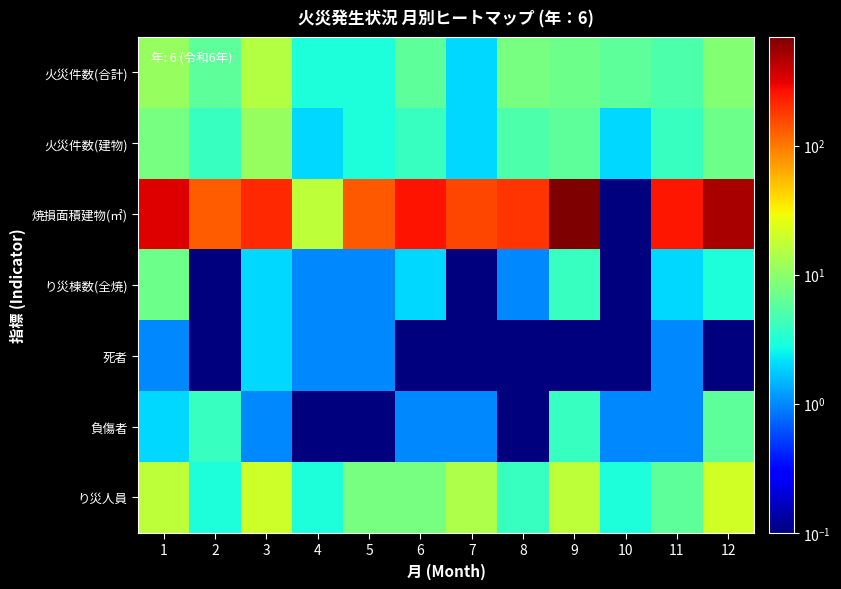

What is the smallest value displayed?

0.1